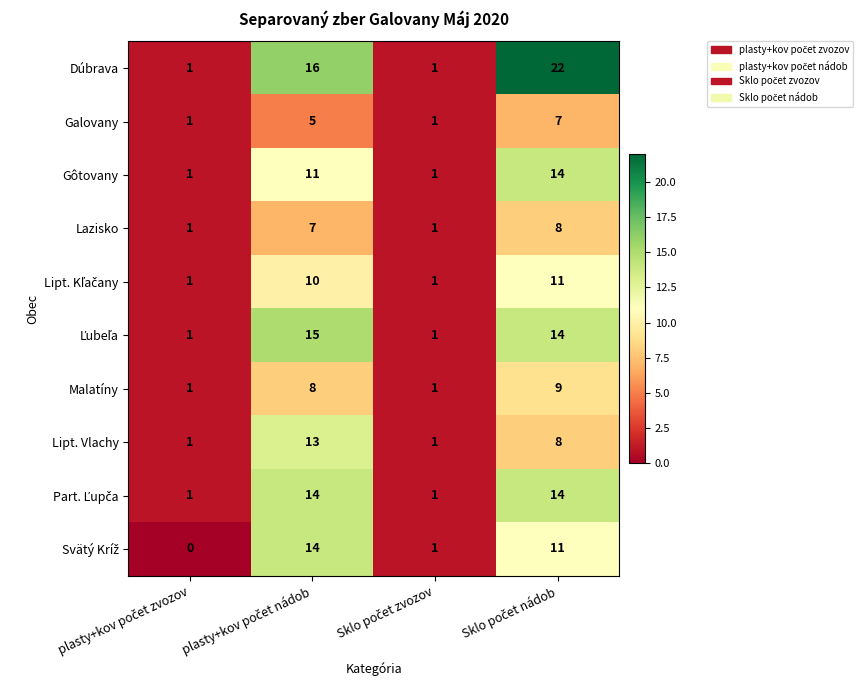

What is the greatest value displayed?

22